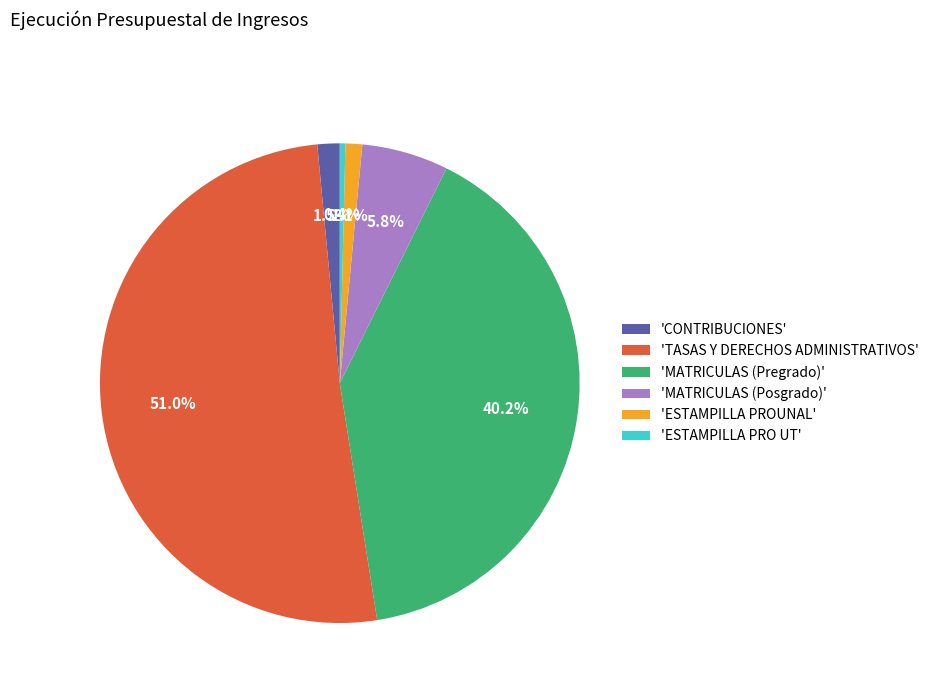

Which category accounts for the majority?

'TASAS Y DERECHOS ADMINISTRATIVOS'